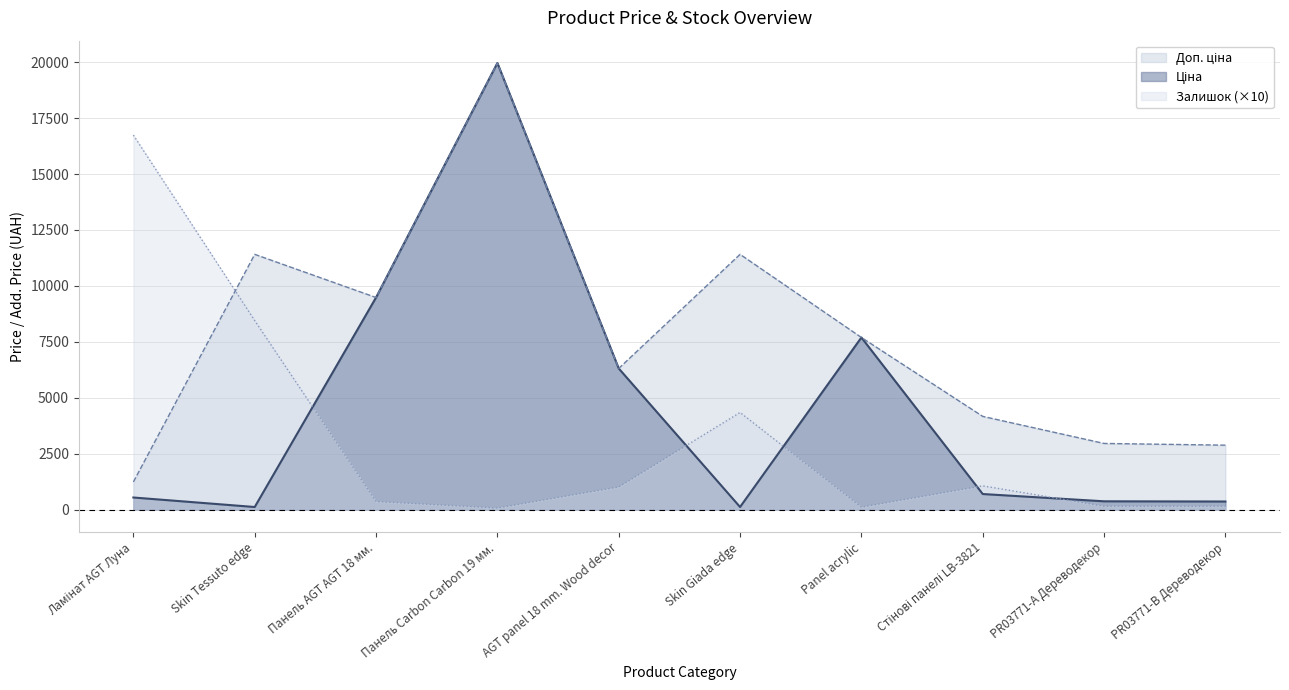

Rank the series at PR03771-А Дереводекор from lowest to highest value.

Залишок, Ціна, Доп. ціна